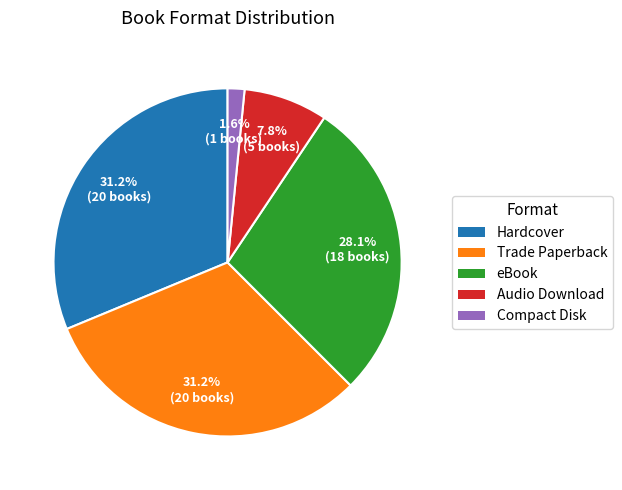

How many segments does this pie chart have?

5